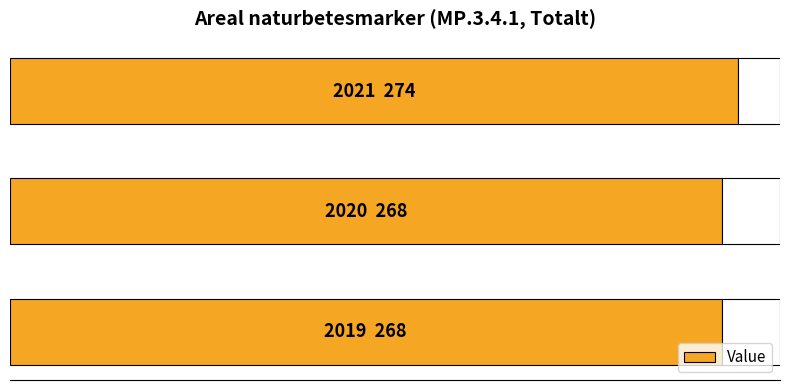

Count the values in the range 268 to 274.

3